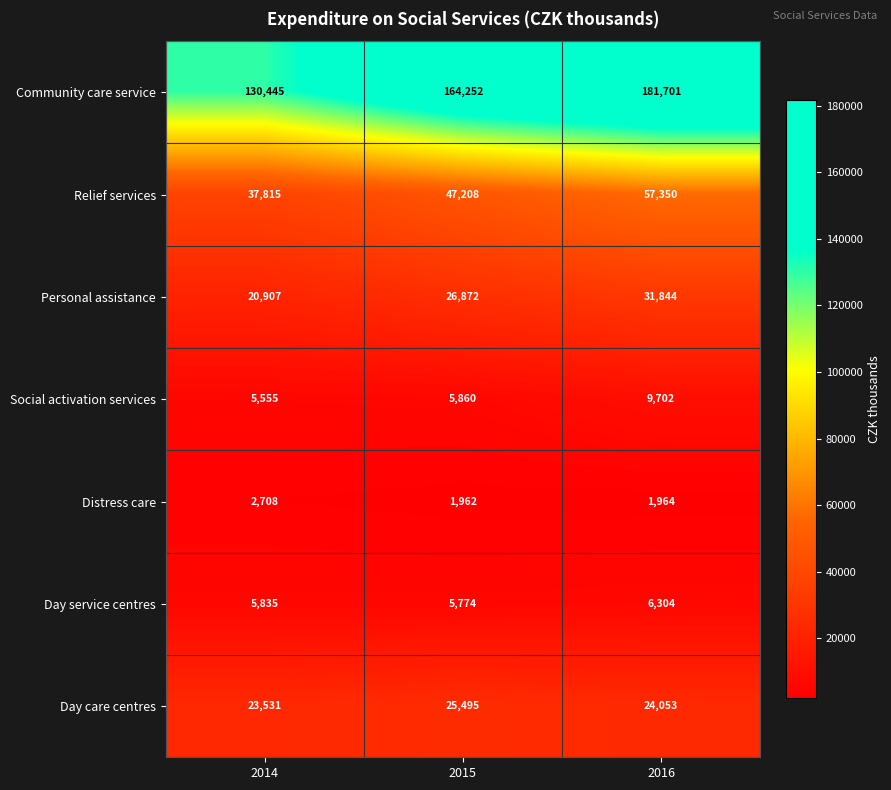

Which series has the widest spread of values?

Community care service